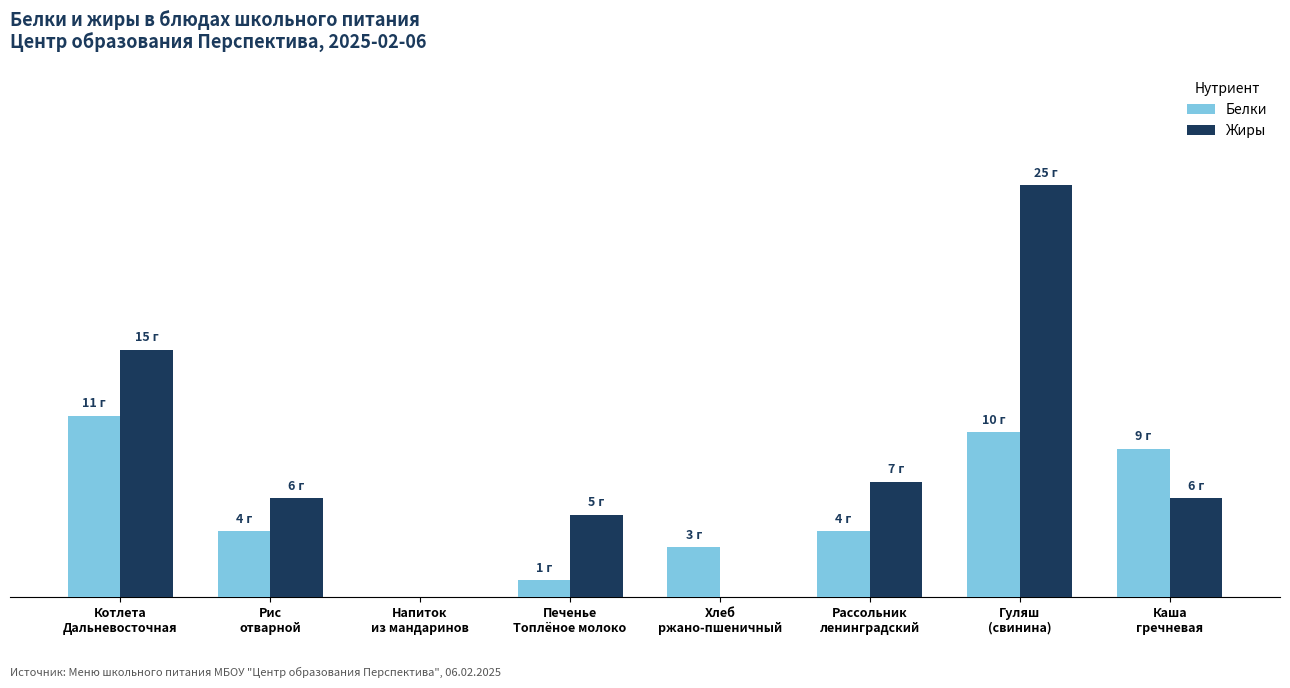

Reading right to left, transcribe all the data shown in this chart.

Белки: 9	10	4	3	1	0	4	11
Жиры: 6	25	7	0	5	0	6	15